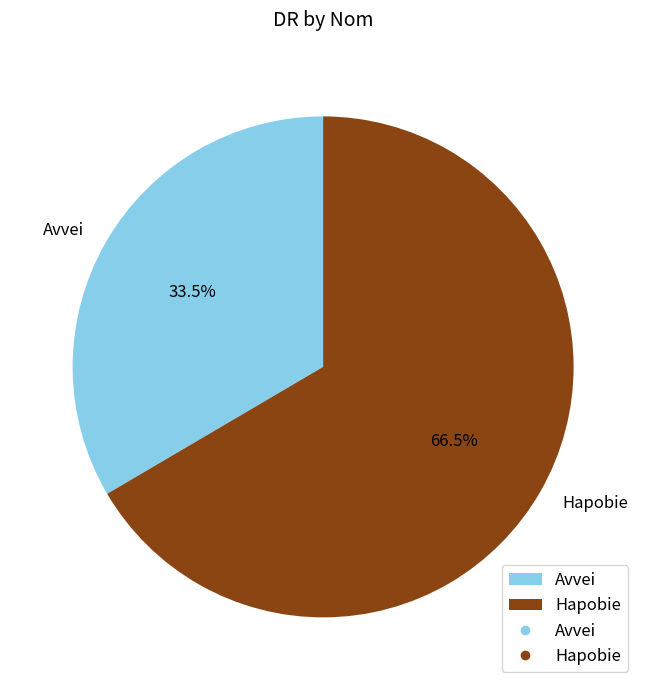

What is the ratio of the value at Avvei to the value at Hapobie?

0.5